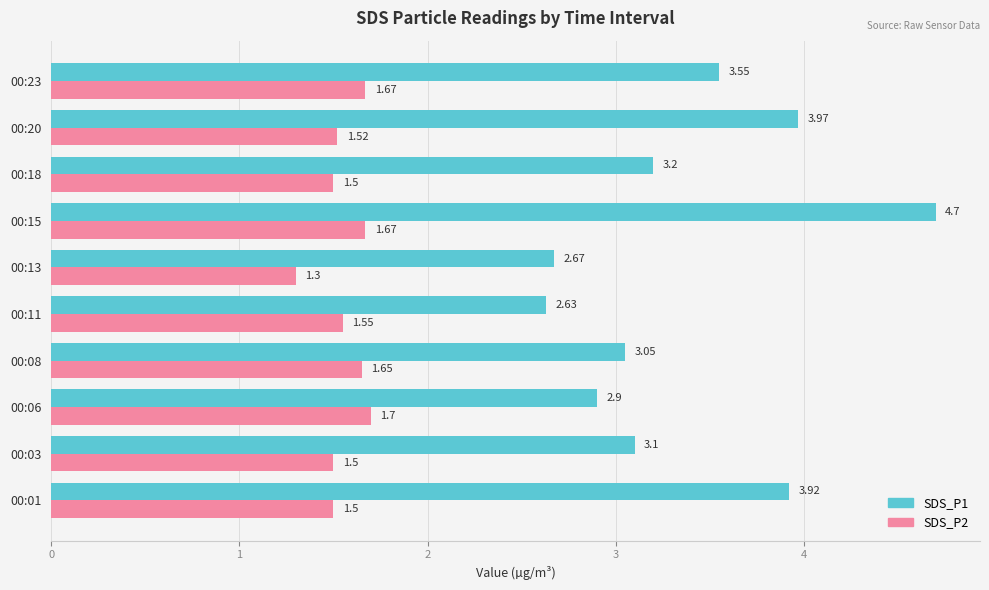

What is the total value across all series at 00:11?

4.2